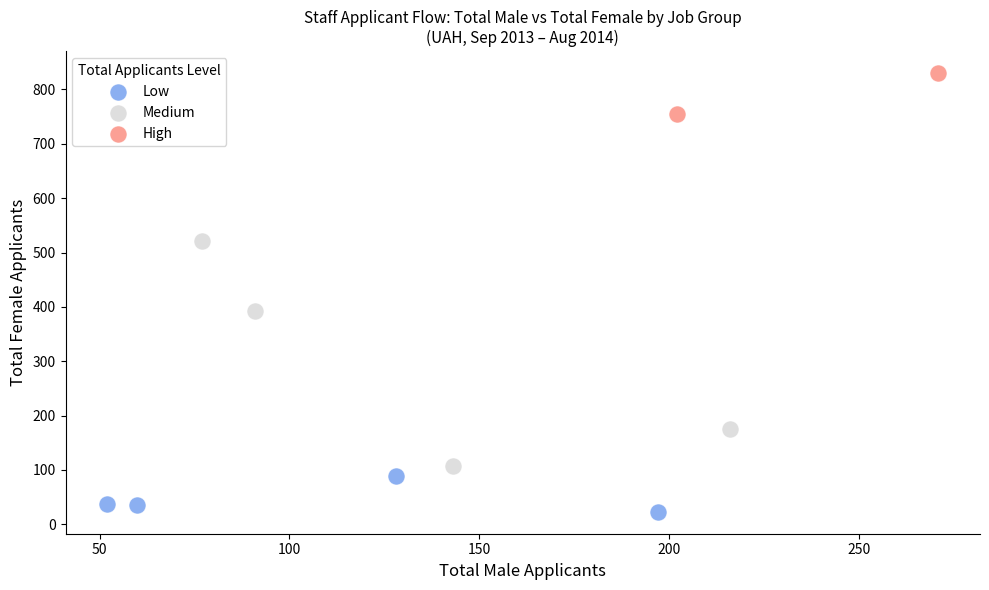

Which series reaches the minimum Y coordinate?

Low